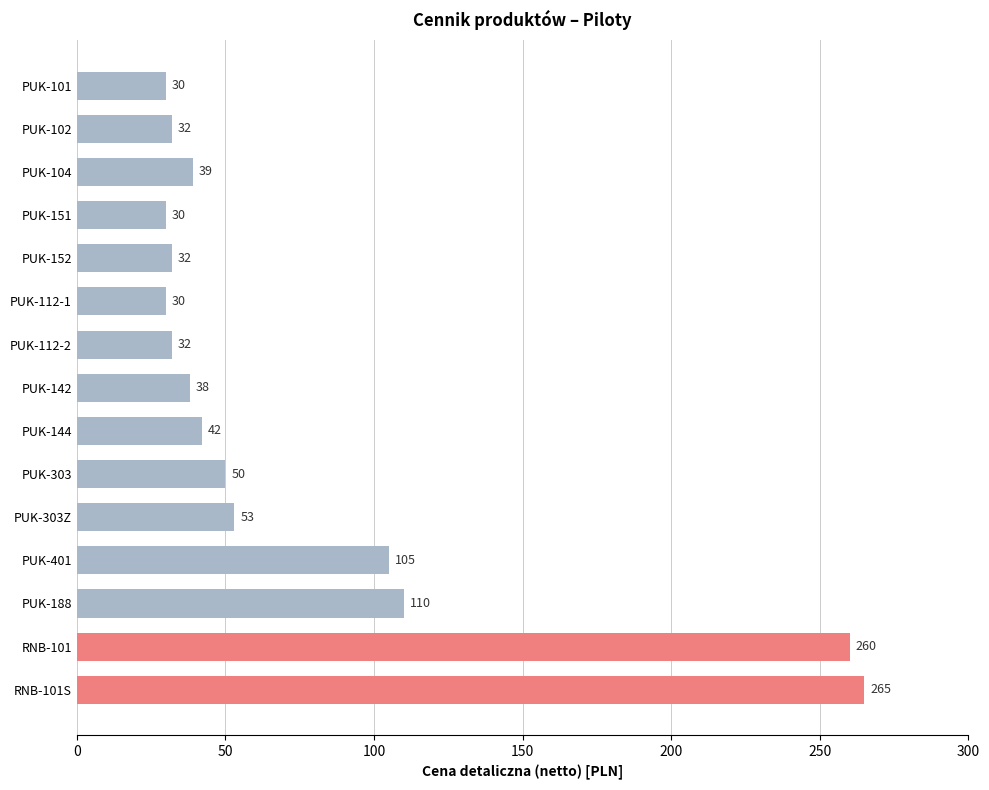

Reading bottom to top, list all the values displayed in this chart.

RNB-101S=265	RNB-101=260	PUK-188=110	PUK-401=105	PUK-303Z=53	PUK-303=50	PUK-144=42	PUK-142=38	PUK-112-2=32	PUK-112-1=30	PUK-152=32	PUK-151=30	PUK-104=39	PUK-102=32	PUK-101=30